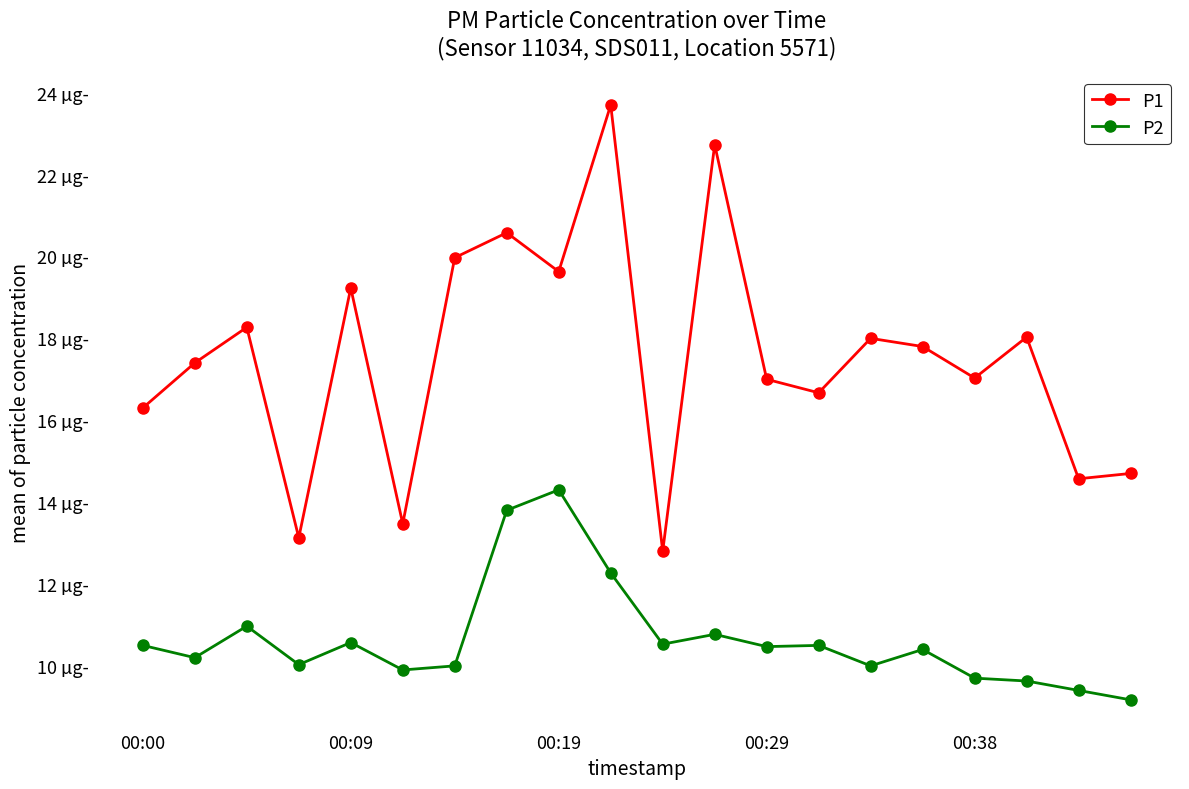

True or false: P1 has more than 2 interior local peaks.

True